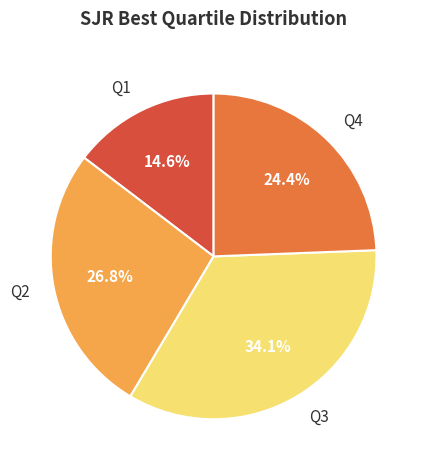

Do Q2 and Q1 together represent more than half of the pie?

No